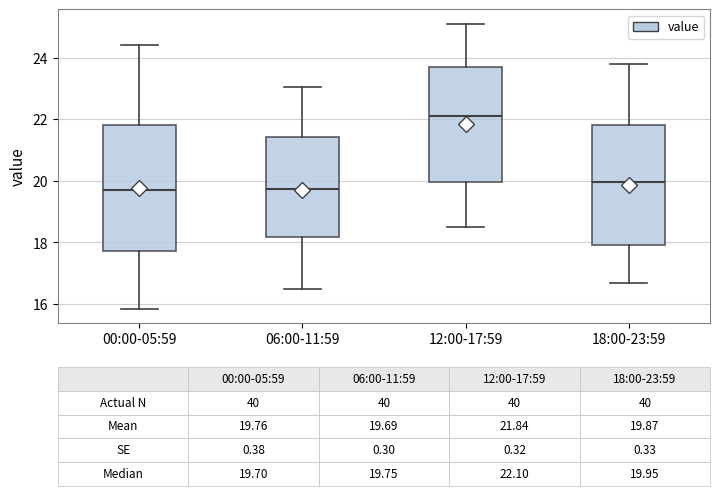

Which box is the tallest, from its lower edge to its upper edge?

00:00-05:59